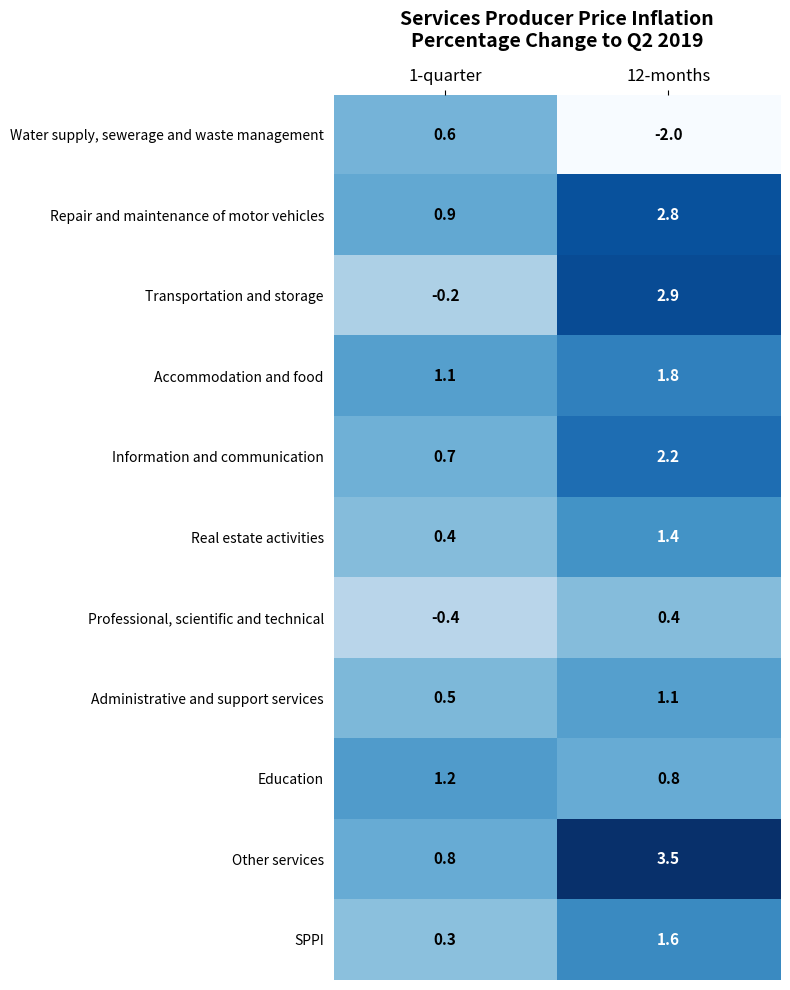

Which series has the widest spread of values?

Transportation and storage